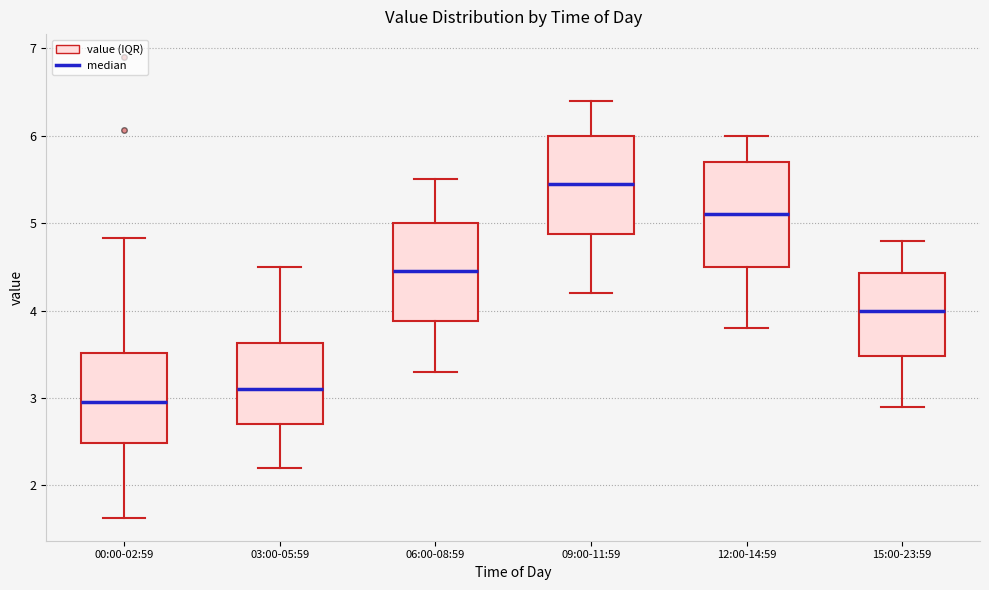

Which box's median line is the highest?

09:00-11:59